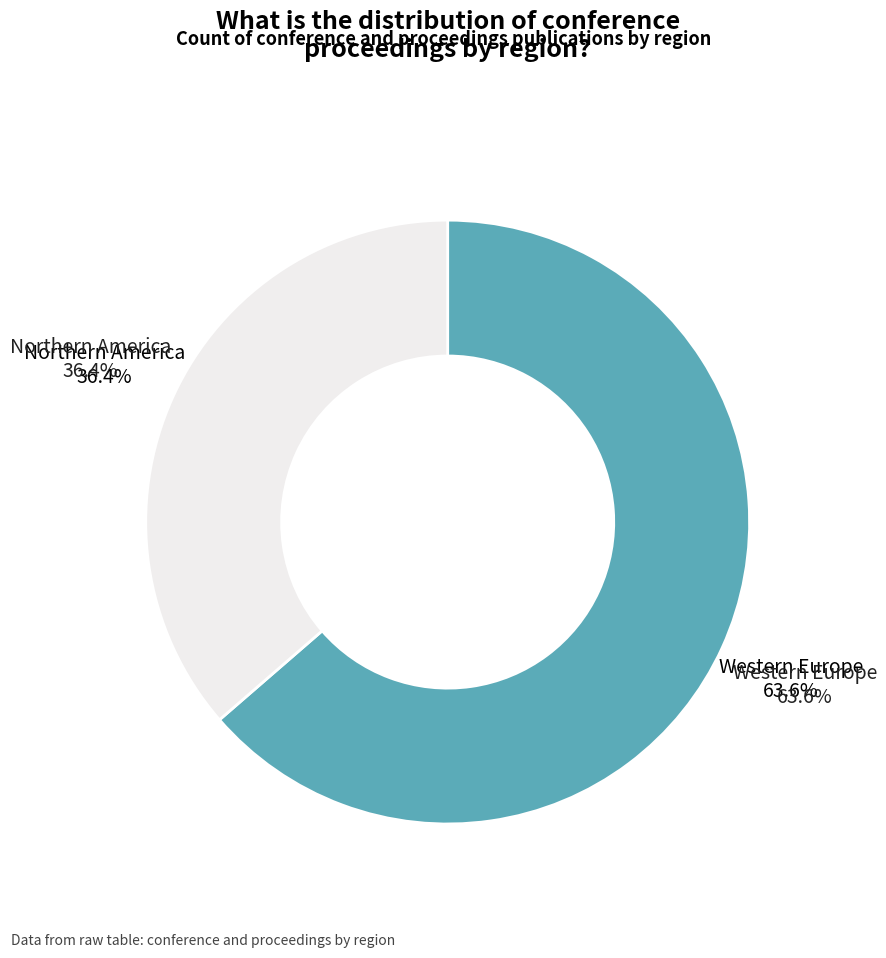

Does any single category account for the majority?

Yes